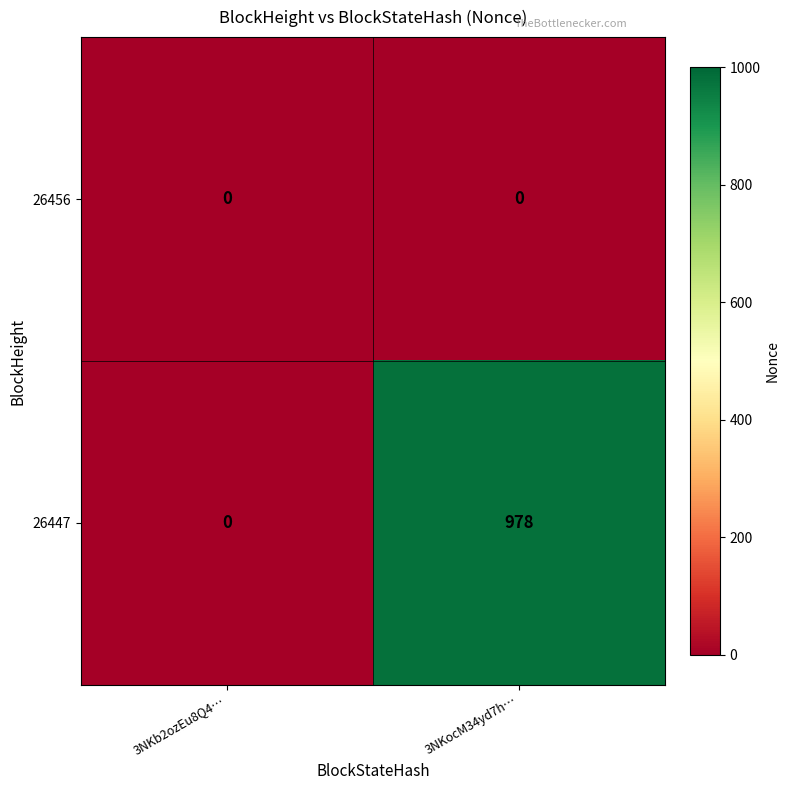

Which series has the largest total across all categories?

26447